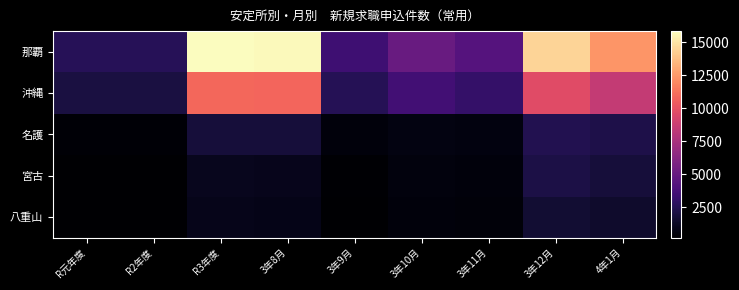

At which category is the sum across all series the highest?

R3年度